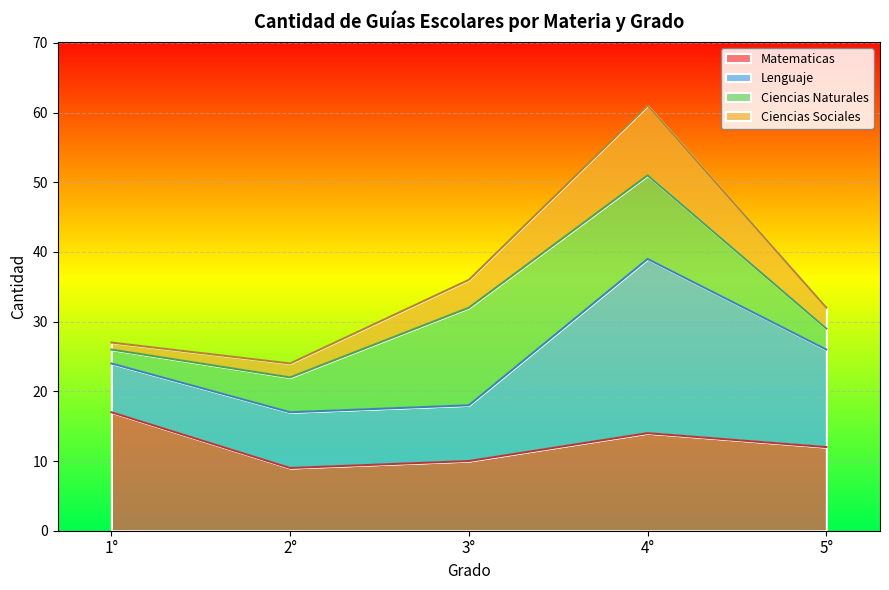

True or false: Matematicas and Ciencias Sociales cross at least once.

False